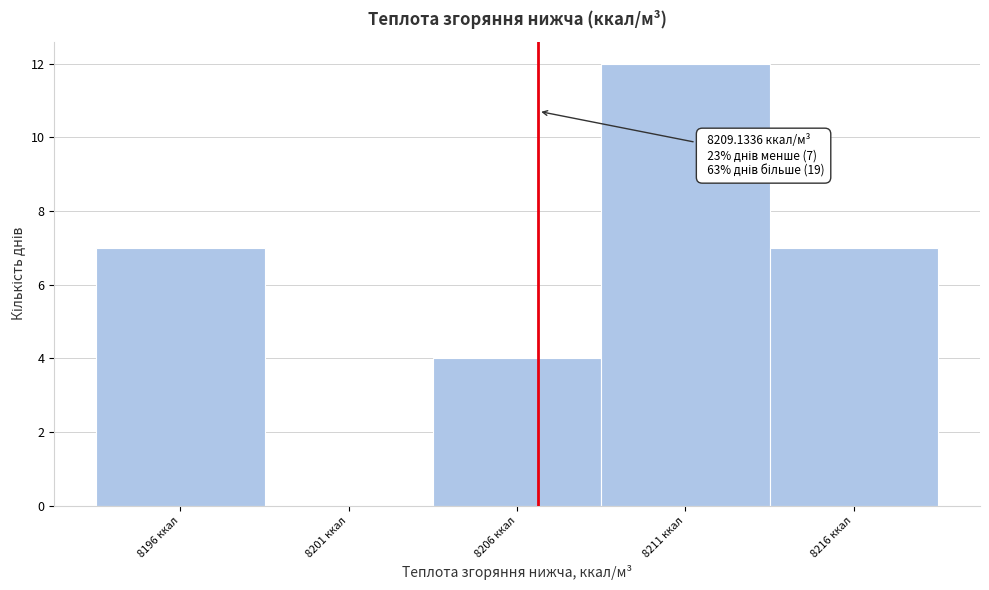

Reading left to right, what are all the values shown in this chart?

8196 ккал=7	8201 ккал=0	8206 ккал=4	8211 ккал=12	8216 ккал=7